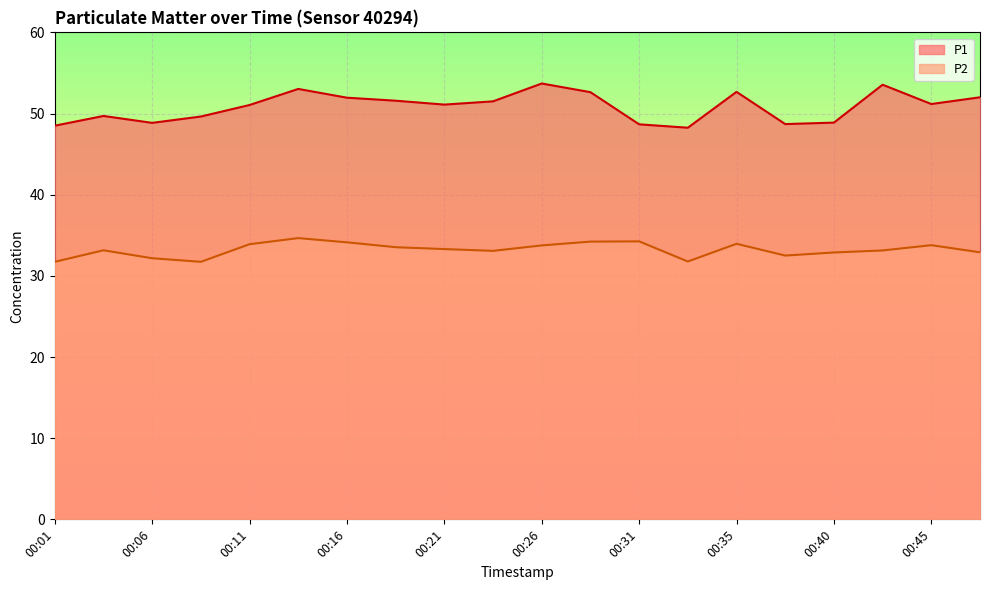

At which category is the sum across all series the highest?

00:13